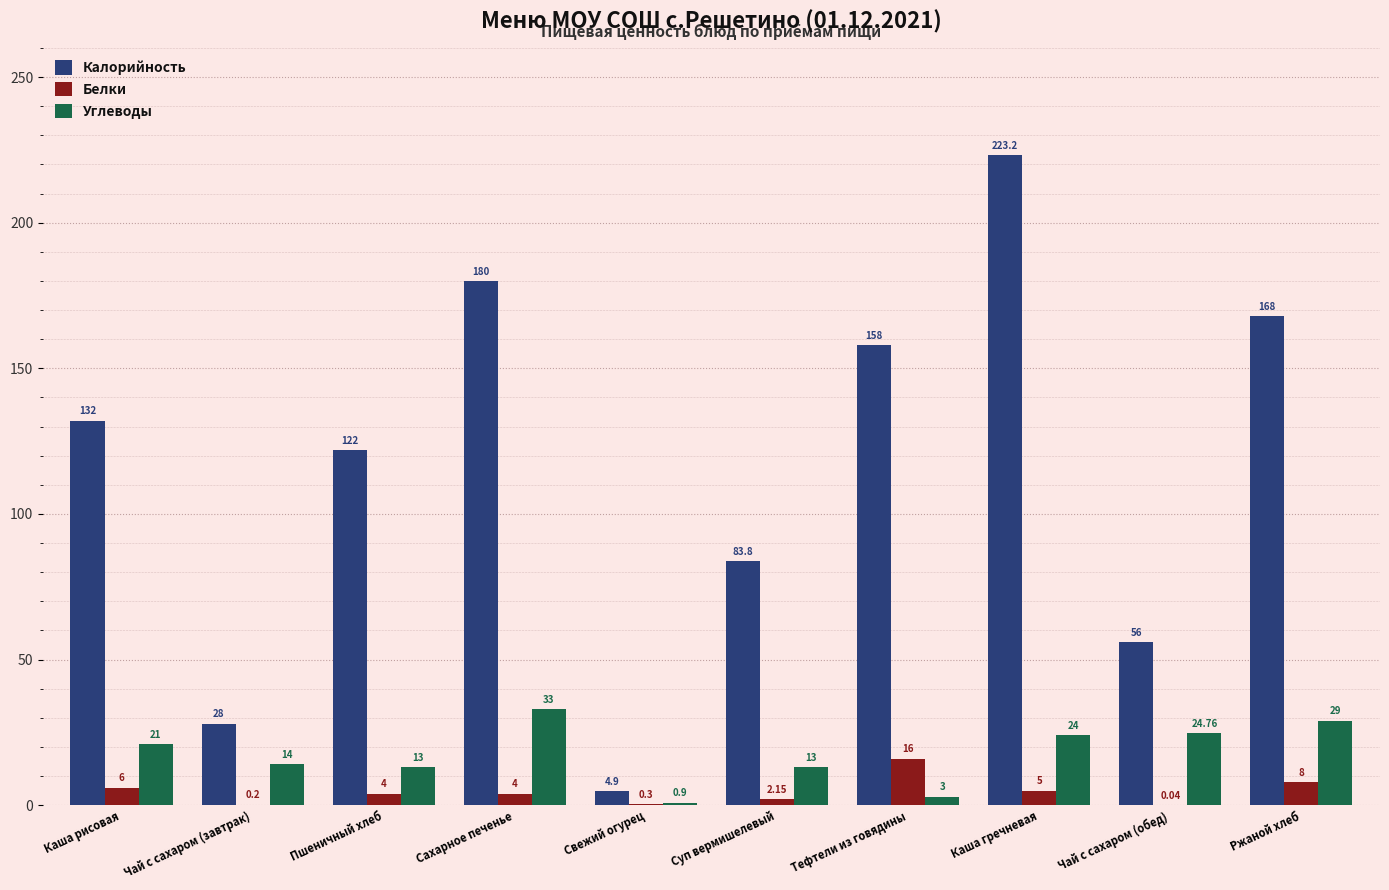

What is the approximate value of Углеводы at Пшеничный хлеб?

13.0